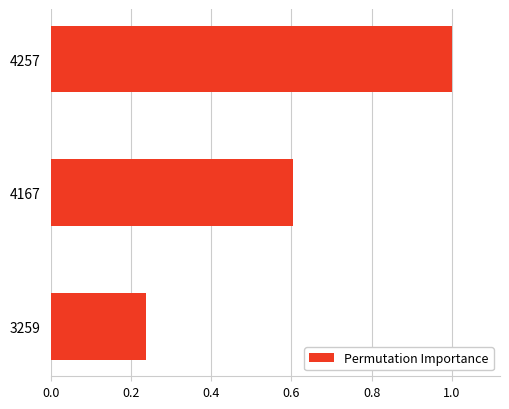

What is the maximum value shown in the chart?

1.0